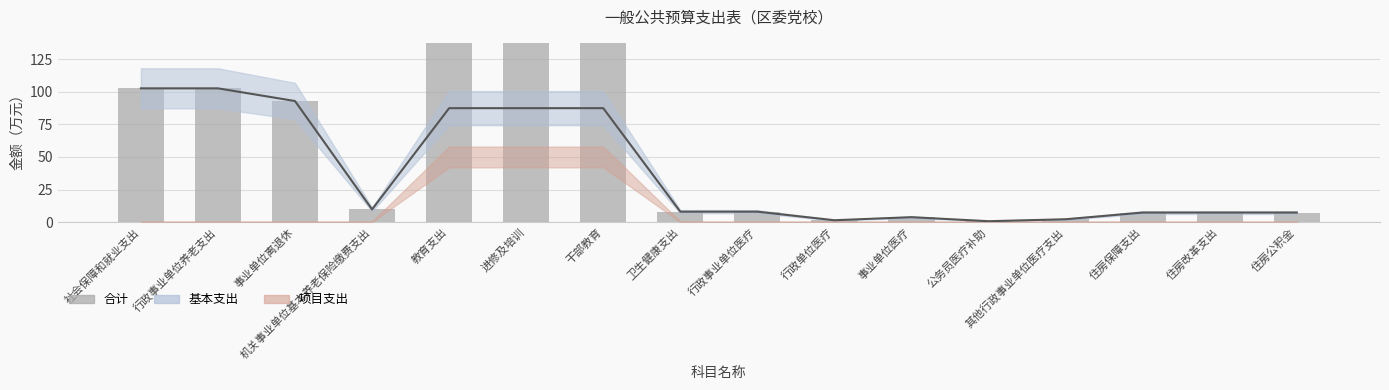

Which label corresponds to the smallest value in the chart?

公务员医疗补助